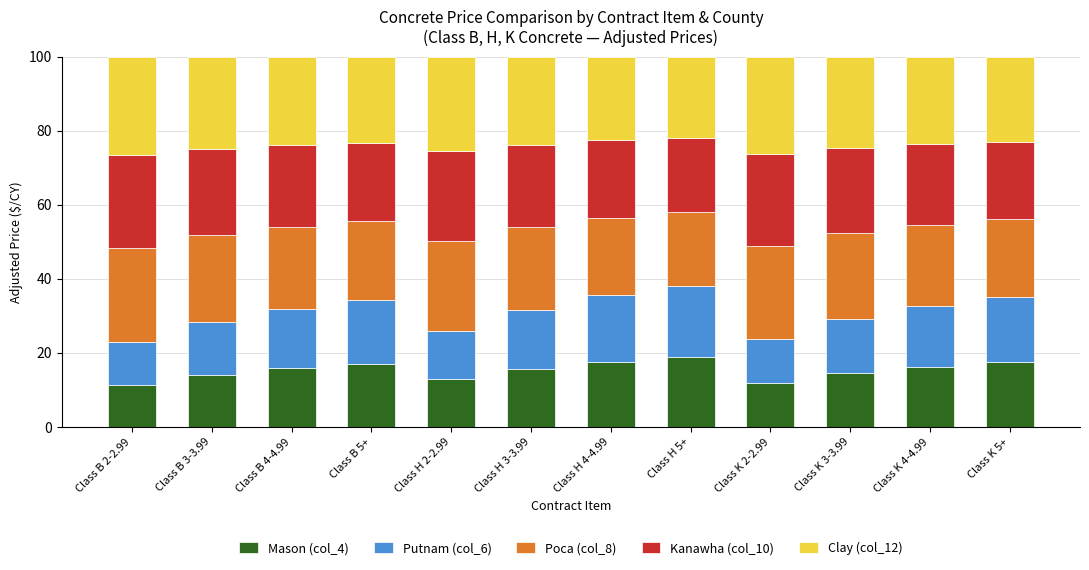

The Mason (col_4) series shows 16.2 at Class K 4-4.99. True or false?

True